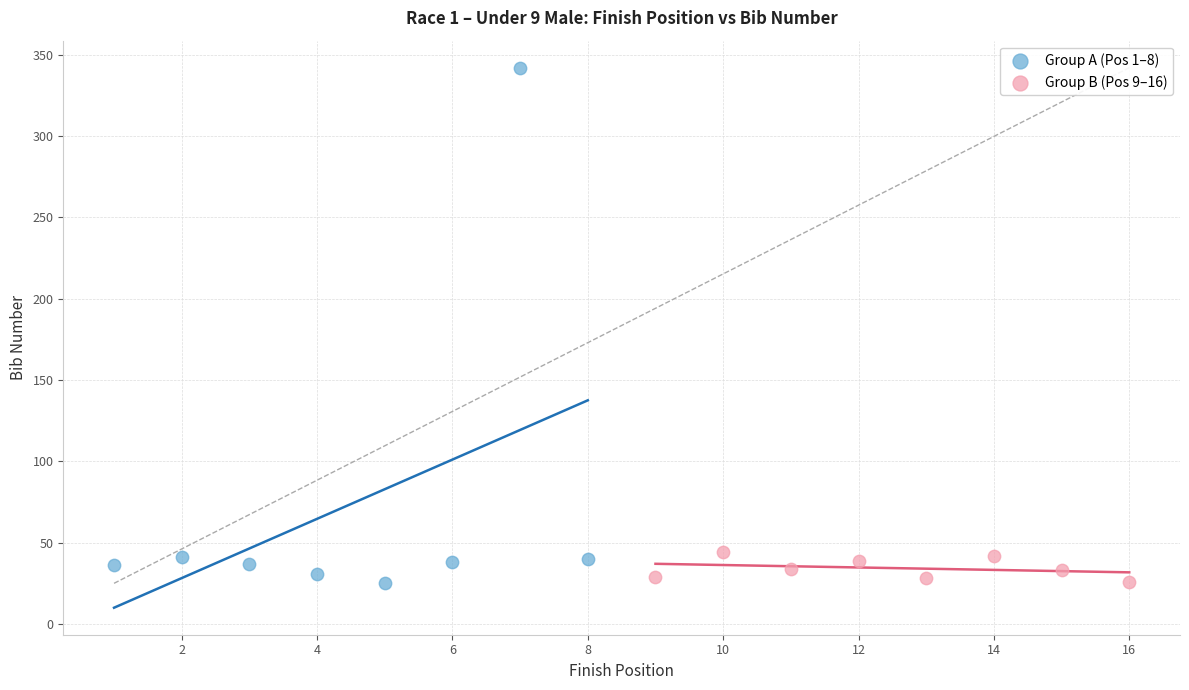

Which series has the largest Y range (max minus min)?

Group A (Pos 1–8)